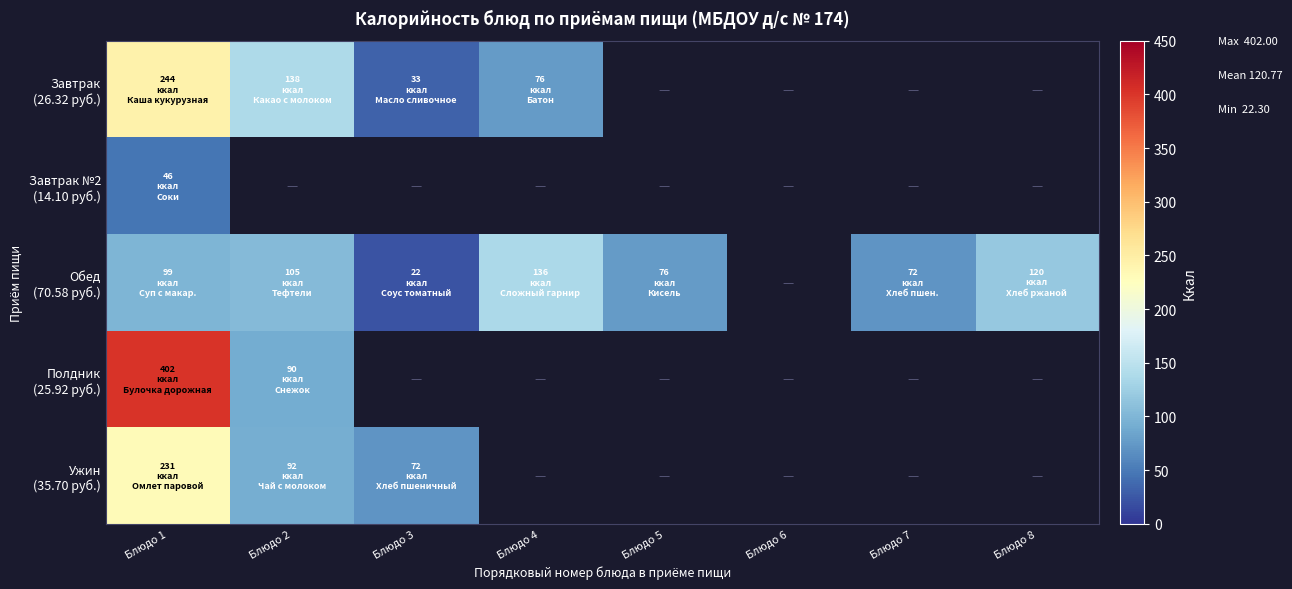

Rank the categories by Завтрак (26.32 руб.) value from lowest to highest.

Блюдо 3, Блюдо 4, Блюдо 2, Блюдо 1, Блюдо 5, Блюдо 6, Блюдо 7, Блюдо 8